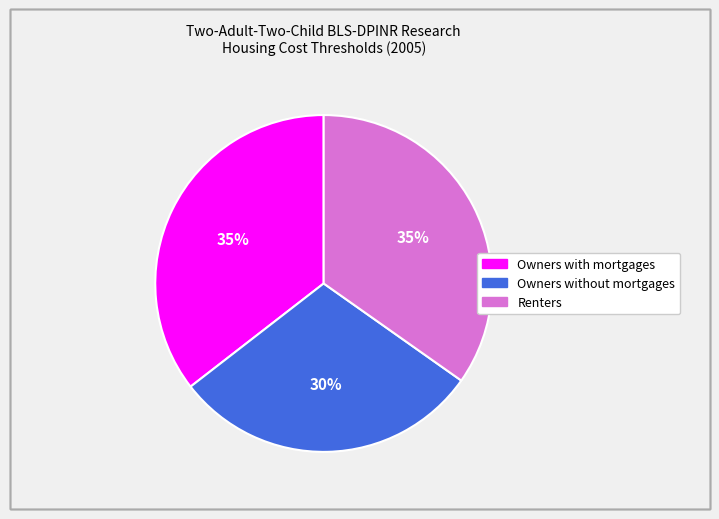

What is the ratio of the value at Owners with mortgages to the value at Renters?

1.0